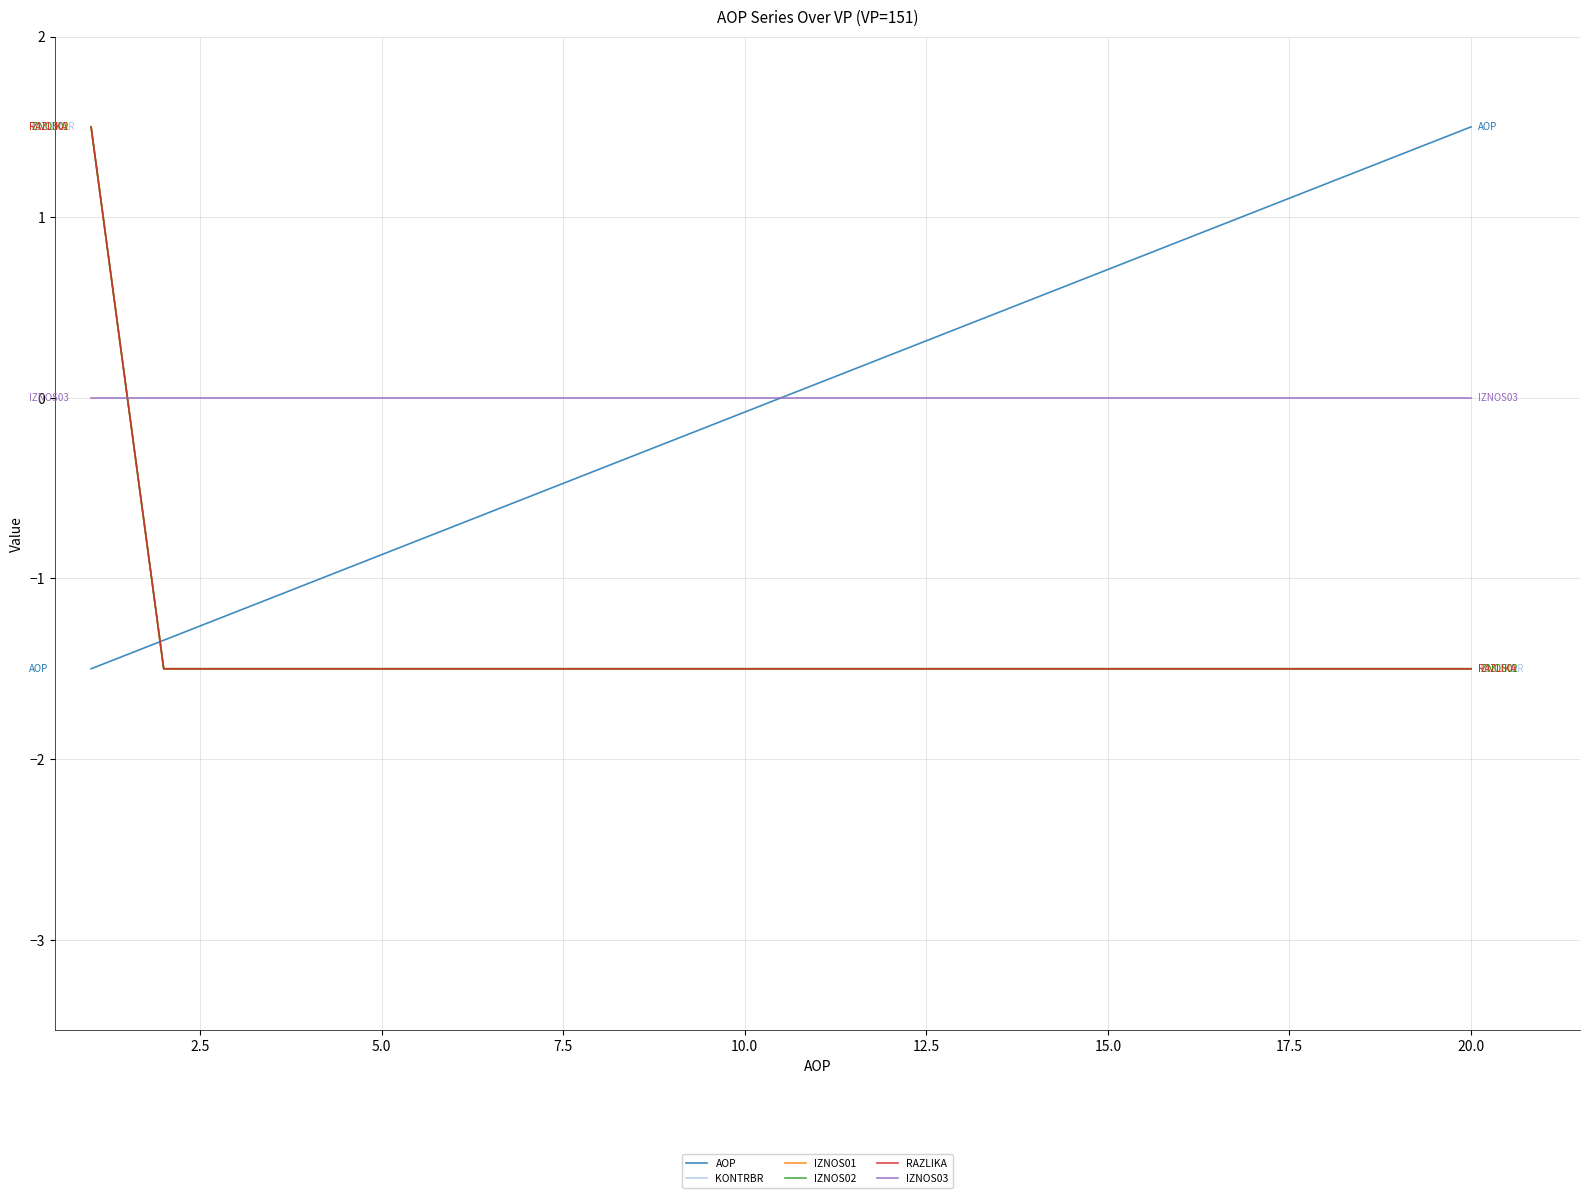

What is the sum of all IZNOS01 values?

-27.0